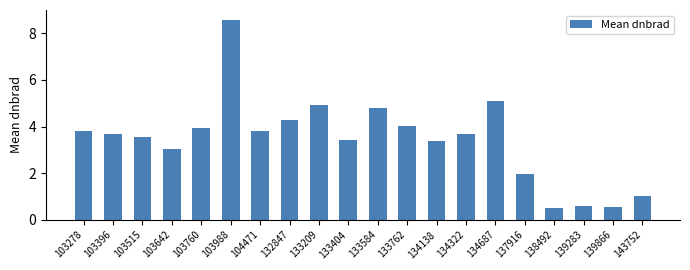

What is the value of the 6th bar from the left?

8.6